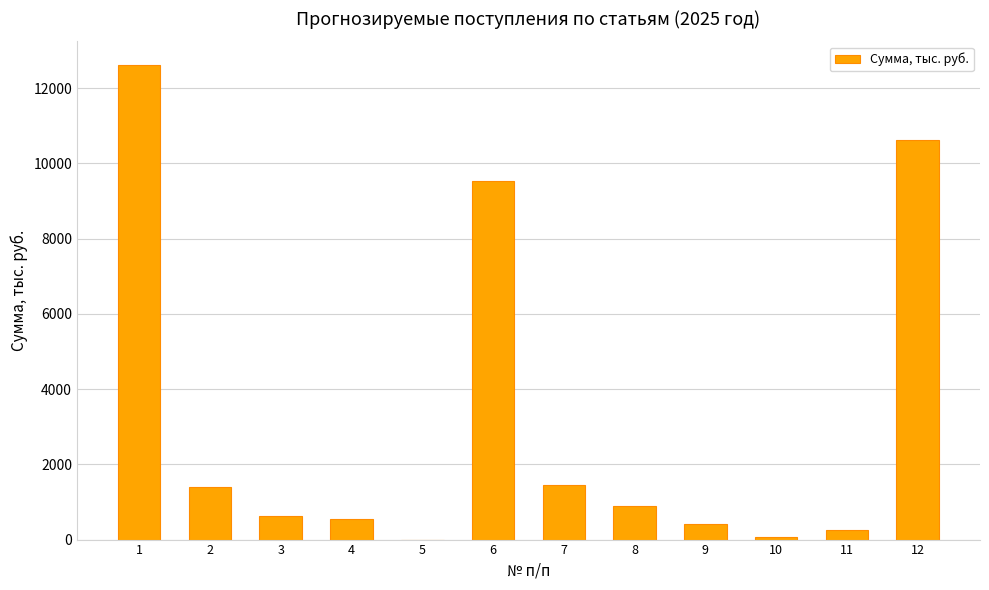

Reading right to left, transcribe all the data shown in this chart.

10627.5	250.5	61.0	408.0	902.0	1452.0	9537.0	0.0	545.0	636.0	1386.0	12615.0